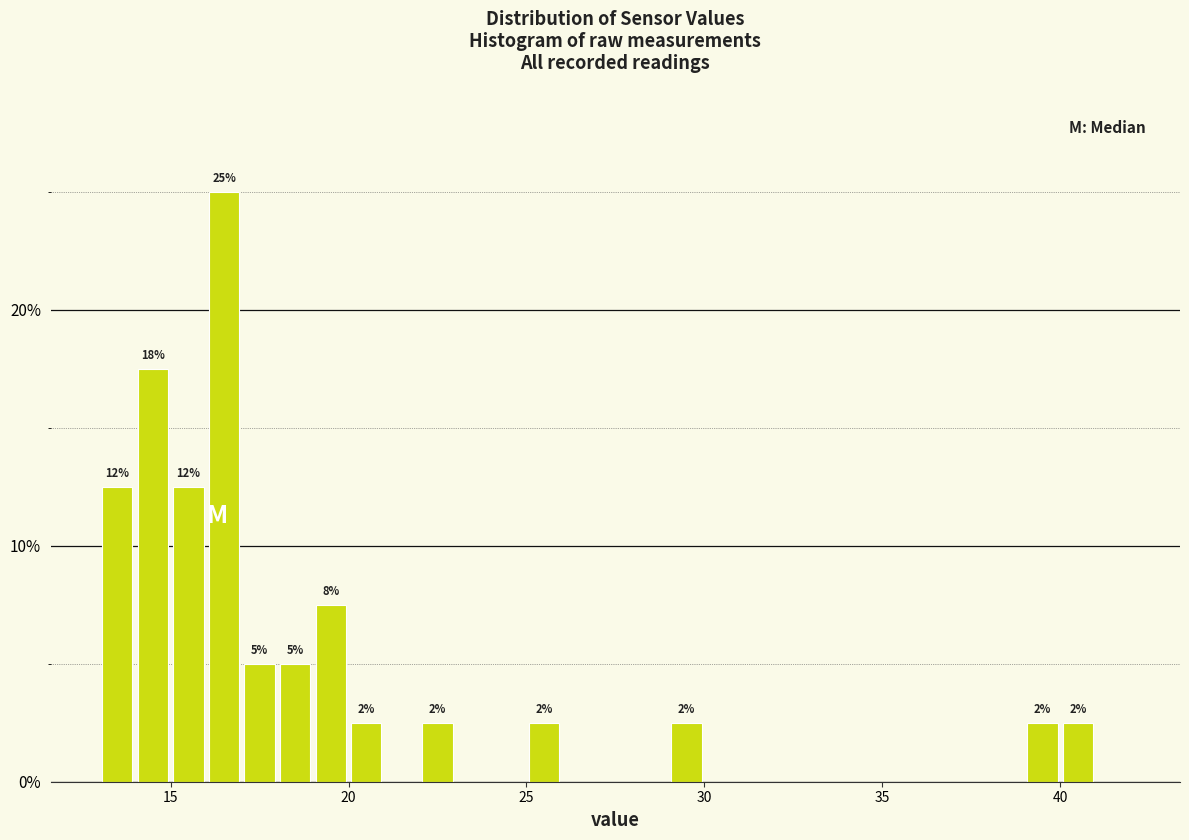

Around what value on the x-axis is the tallest bar? Give the approximate position of its centre, as read against the axis.

16.5